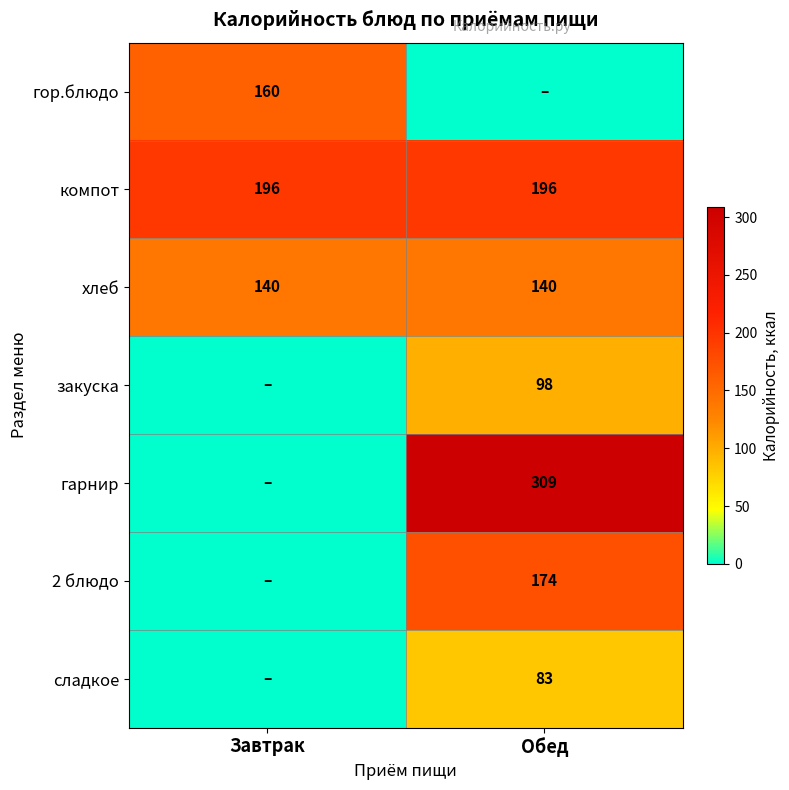

Is the value of закуска at Обед greater than the value of компот at Обед?

No